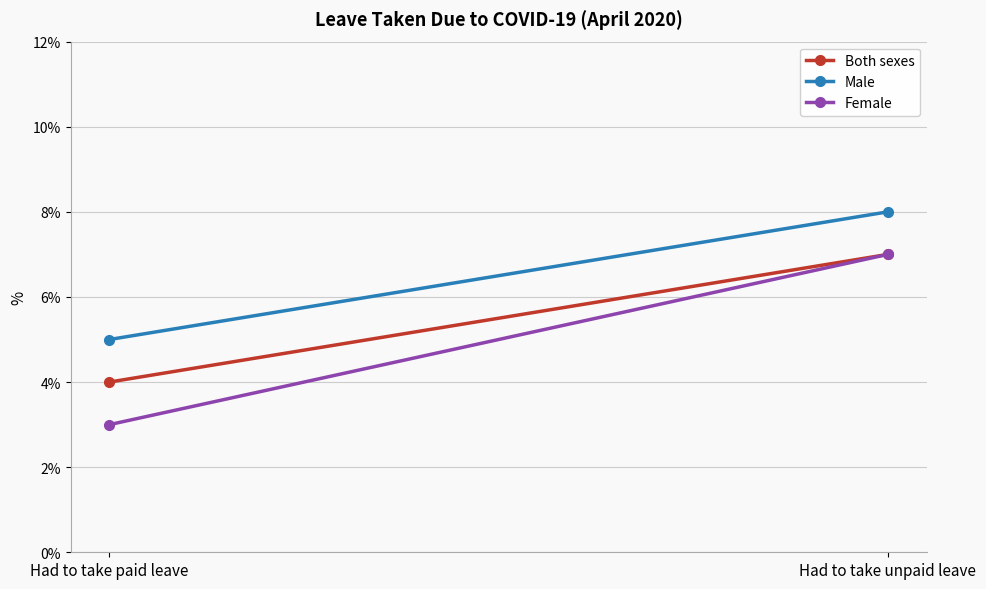

What is the total value across all series at Had to take unpaid leave?

22